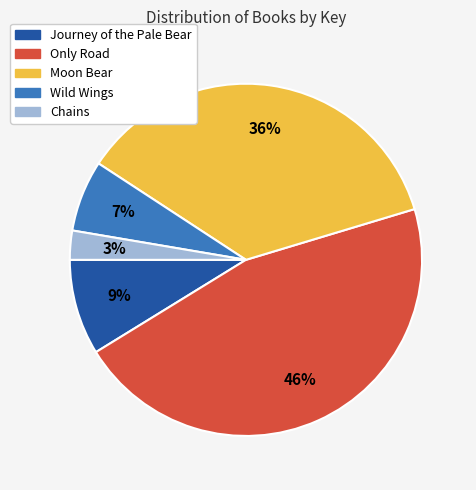

Do Moon Bear and Journey of the Pale Bear together represent more than half of the pie?

No